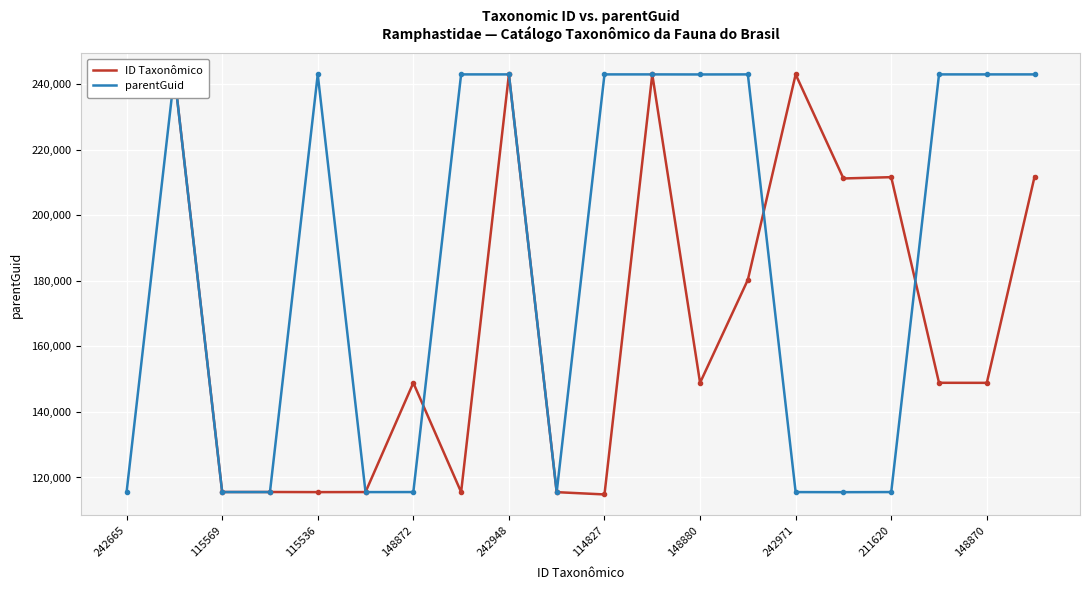

List the series in order of their overall mean, lowest first.

ID Taxonômico, parentGuid